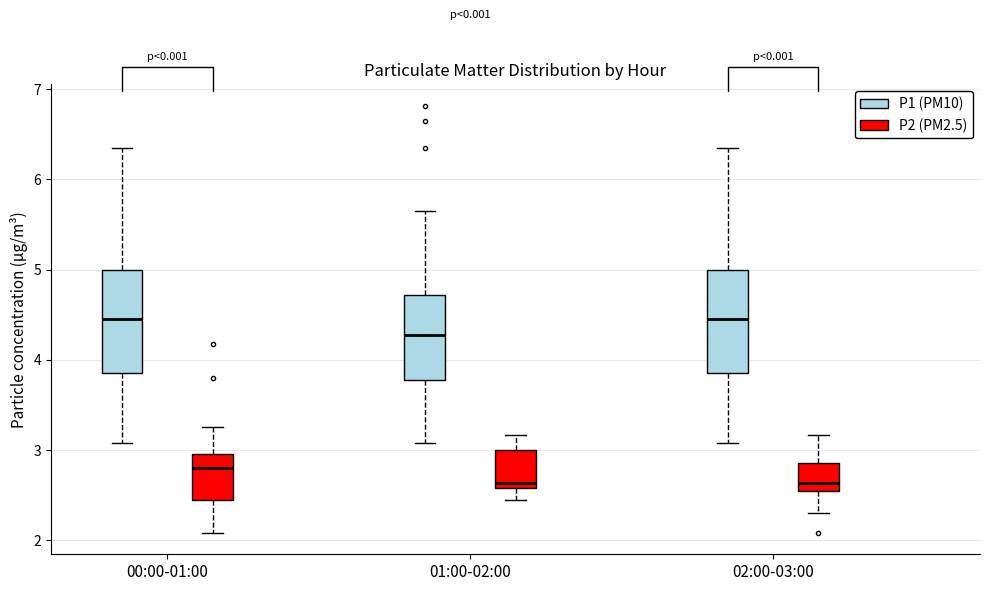

Where does the median line of the box for 00:00-01:00 (P2 (PM2.5)) sit on the y-axis? The values are not printed on the chart, so give them approximately, as read against the axis.

2.8